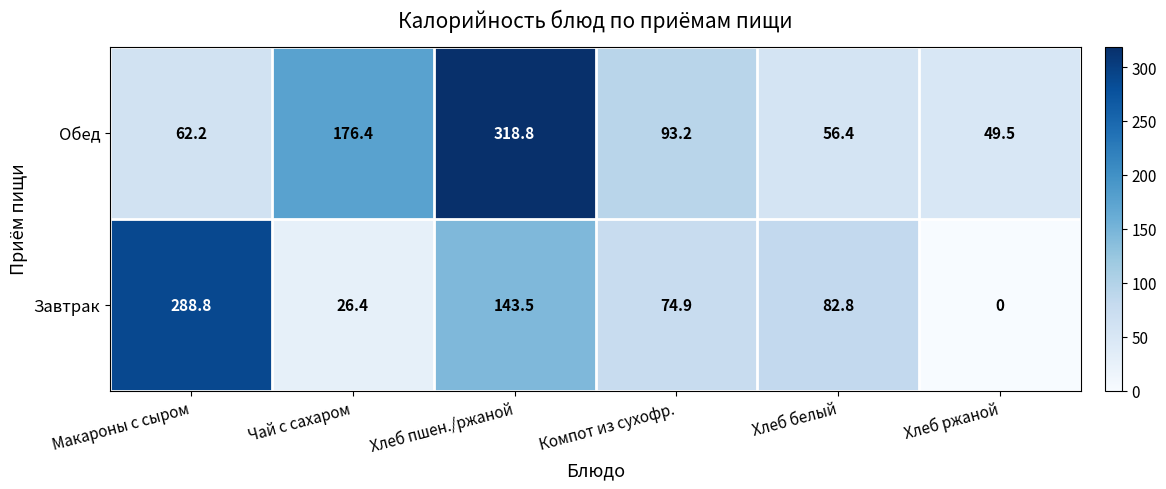

Reading left to right, what are all the values shown in this chart?

Обед: Макароны с сыром=62.2	Чай с сахаром=176.4	Хлеб пшен./ржаной=318.8	Компот из сухофр.=93.2	Хлеб белый=56.4	Хлеб ржаной=49.5
Завтрак: Макароны с сыром=288.8	Чай с сахаром=26.4	Хлеб пшен./ржаной=143.5	Компот из сухофр.=74.9	Хлеб белый=82.8	Хлеб ржаной=0.0